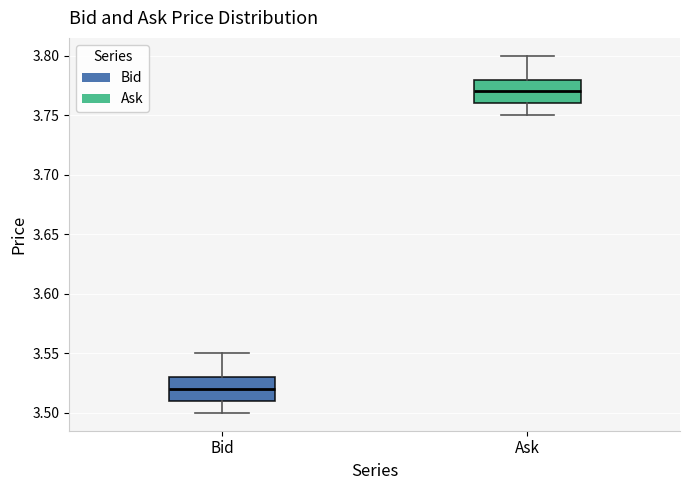

Where is the lower edge of the box for Ask on the y-axis? The values are not printed on the chart, so give them approximately, as read against the axis.

3.76